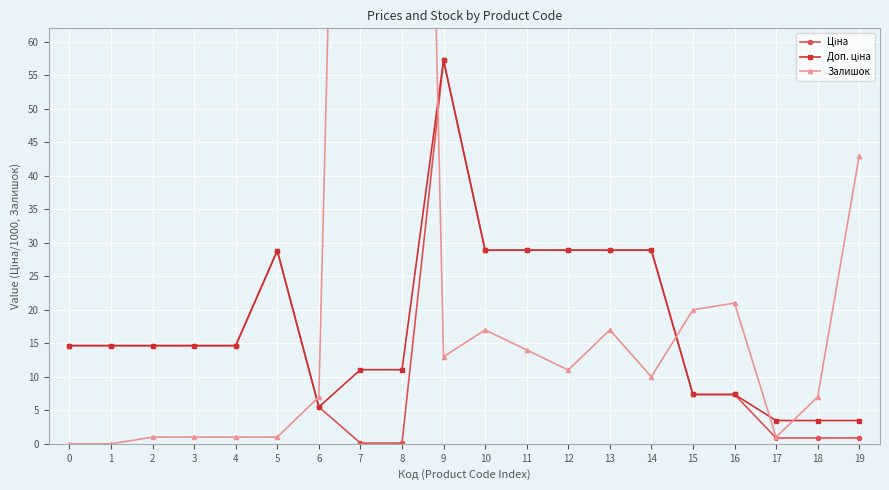

Reading right to left, list all the values displayed in this chart.

Ціна: 19=0.9	18=0.9	17=0.9	16=7.4	15=7.4	14=28.9	13=28.9	12=28.9	11=28.9	10=28.9	9=57.2	8=0.1	7=0.1	6=5.5	5=28.8	4=14.6	3=14.6	2=14.6	1=14.6	0=14.6
Доп. ціна: 19=3.5	18=3.5	17=3.5	16=7.4	15=7.4	14=28.9	13=28.9	12=28.9	11=28.9	10=28.9	9=57.2	8=11.1	7=11.1	6=5.5	5=28.8	4=14.6	3=14.6	2=14.6	1=14.6	0=14.6
Залишок: 19=43.0	18=7.0	17=1.0	16=21.0	15=20.0	14=10.0	13=17.0	12=11.0	11=14.0	10=17.0	9=13.0	8=290.0	7=260.0	6=7.0	5=1.0	4=1.0	3=1.0	2=1.0	1=0.0	0=0.0